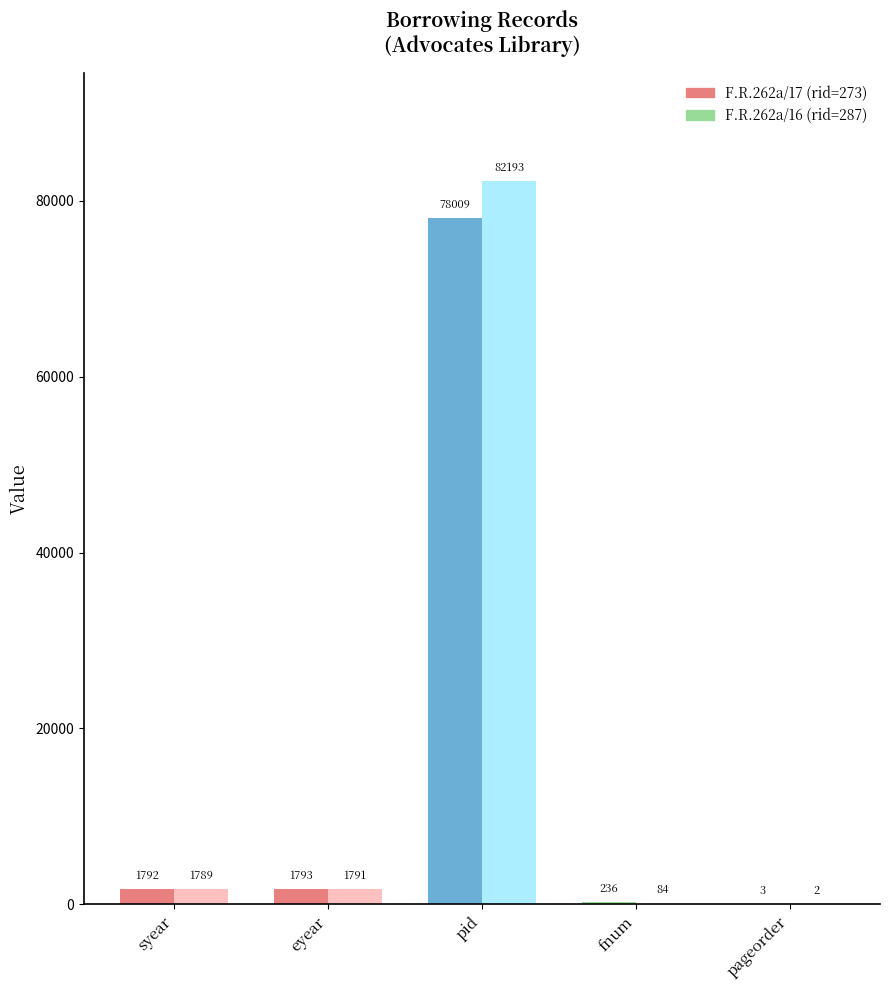

Reading left to right, transcribe all the data shown in this chart.

F.R.262a/17 (rid=273): syear=1792	eyear=1793	pid=78009	fnum=236	pageorder=3
F.R.262a/16 (rid=287): syear=1789	eyear=1791	pid=82193	fnum=84	pageorder=2